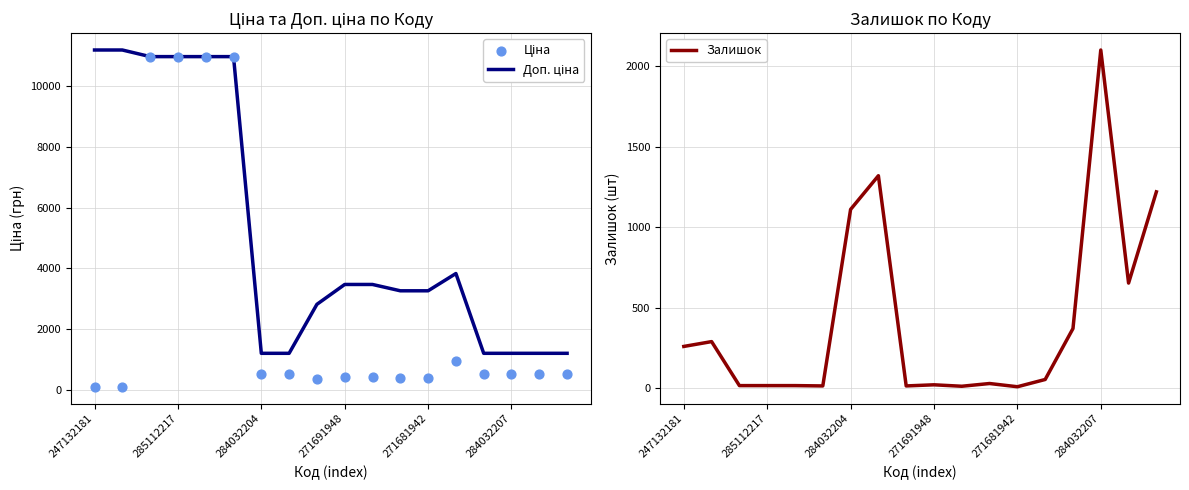

What are all the series names shown in the legend?

Доп. ціна, Ціна, Залишок